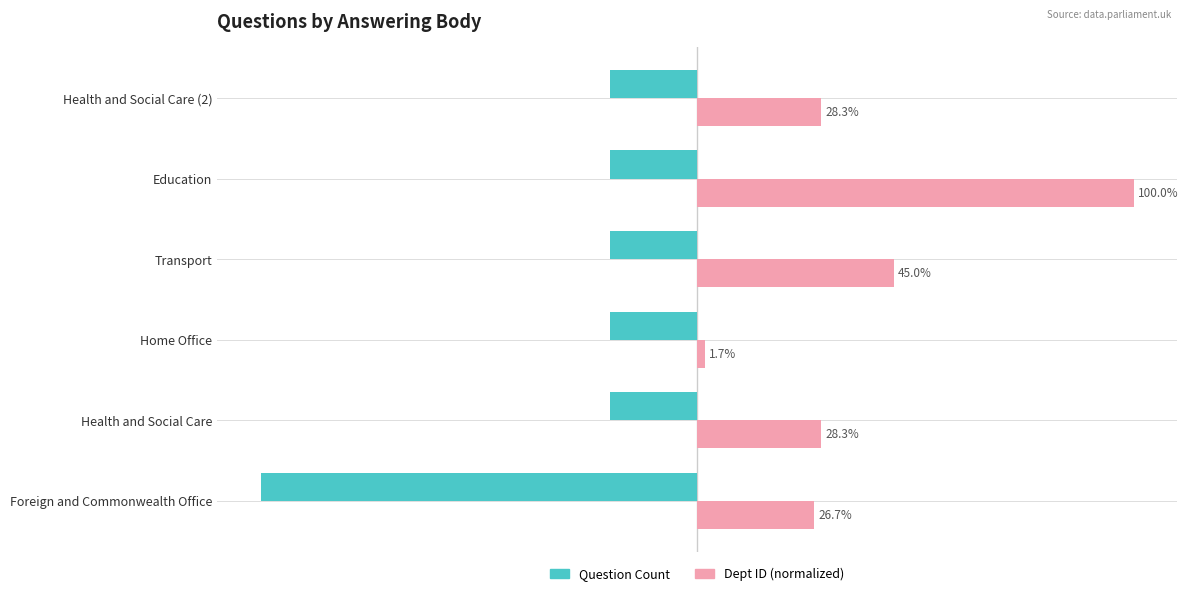

Which category has the lowest value in the Dept ID (normalized) series?

Home Office